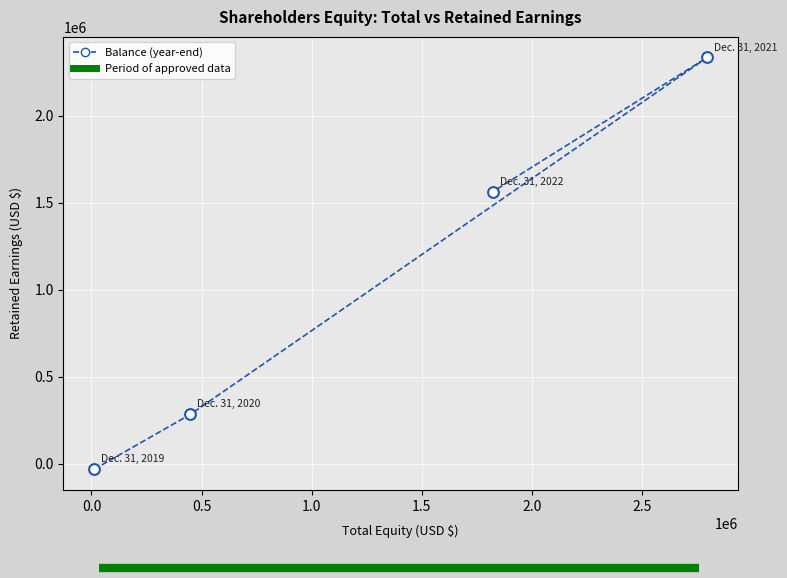

What Y value in the scatter plot is closest to 1152021?

1563563